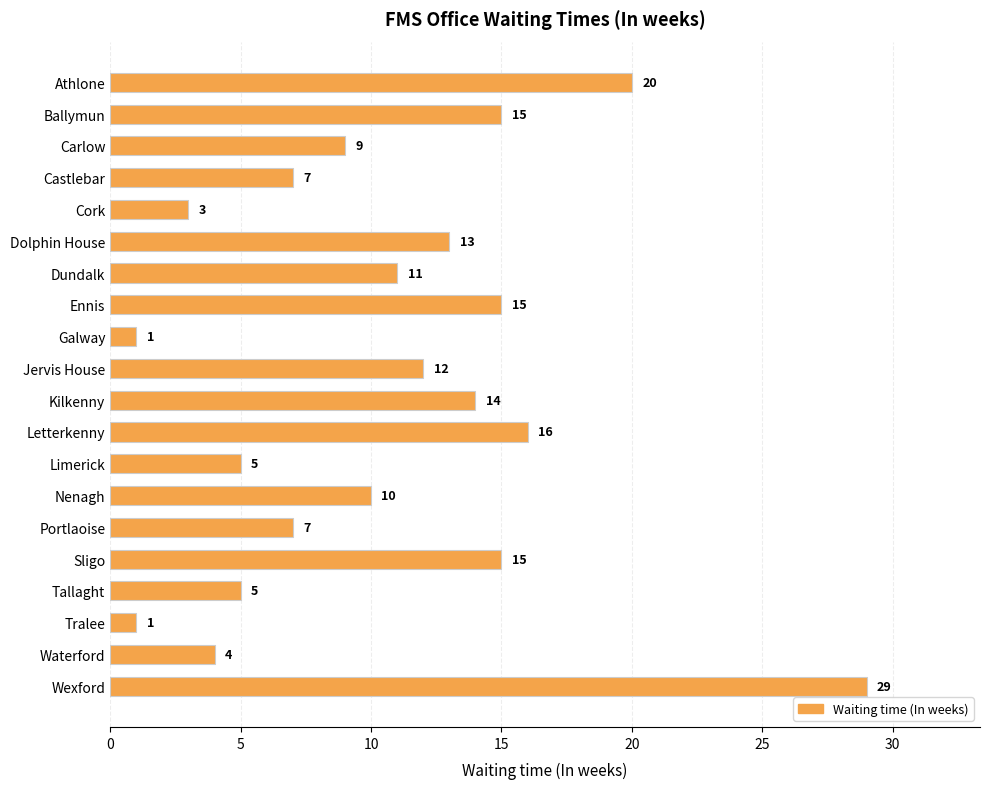

Reading top to bottom, what are all the values shown in this chart?

Athlone=20	Ballymun=15	Carlow=9	Castlebar=7	Cork=3	Dolphin House=13	Dundalk=11	Ennis=15	Galway=1	Jervis House=12	Kilkenny=14	Letterkenny=16	Limerick=5	Nenagh=10	Portlaoise=7	Sligo=15	Tallaght=5	Tralee=1	Waterford=4	Wexford=29